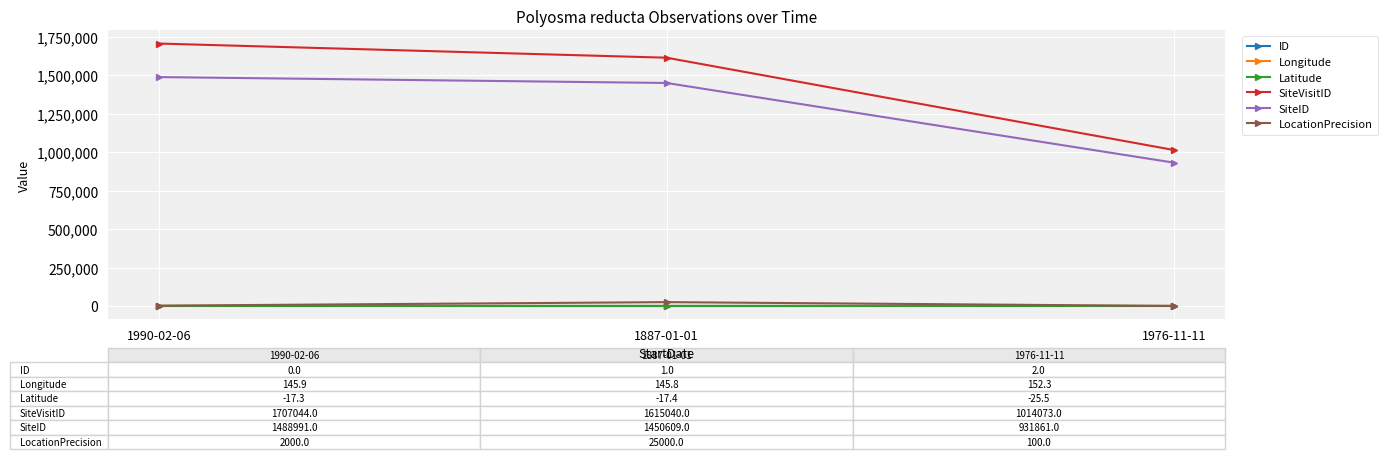

At how many categories does at least one series exceed 148989?

3